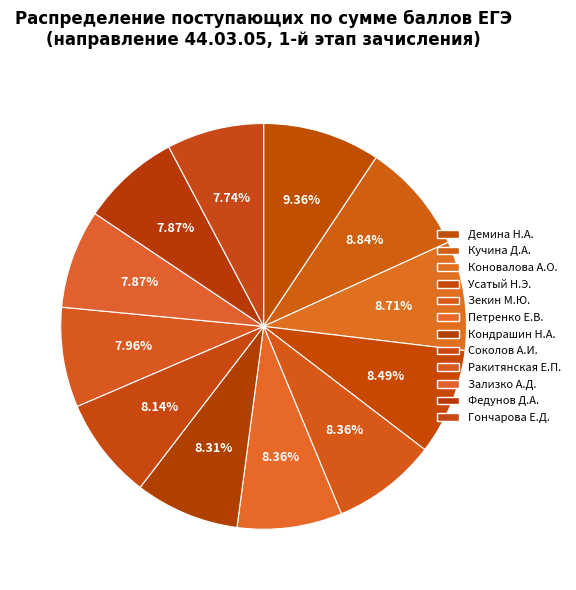

Count the number of slices in the pie.

12